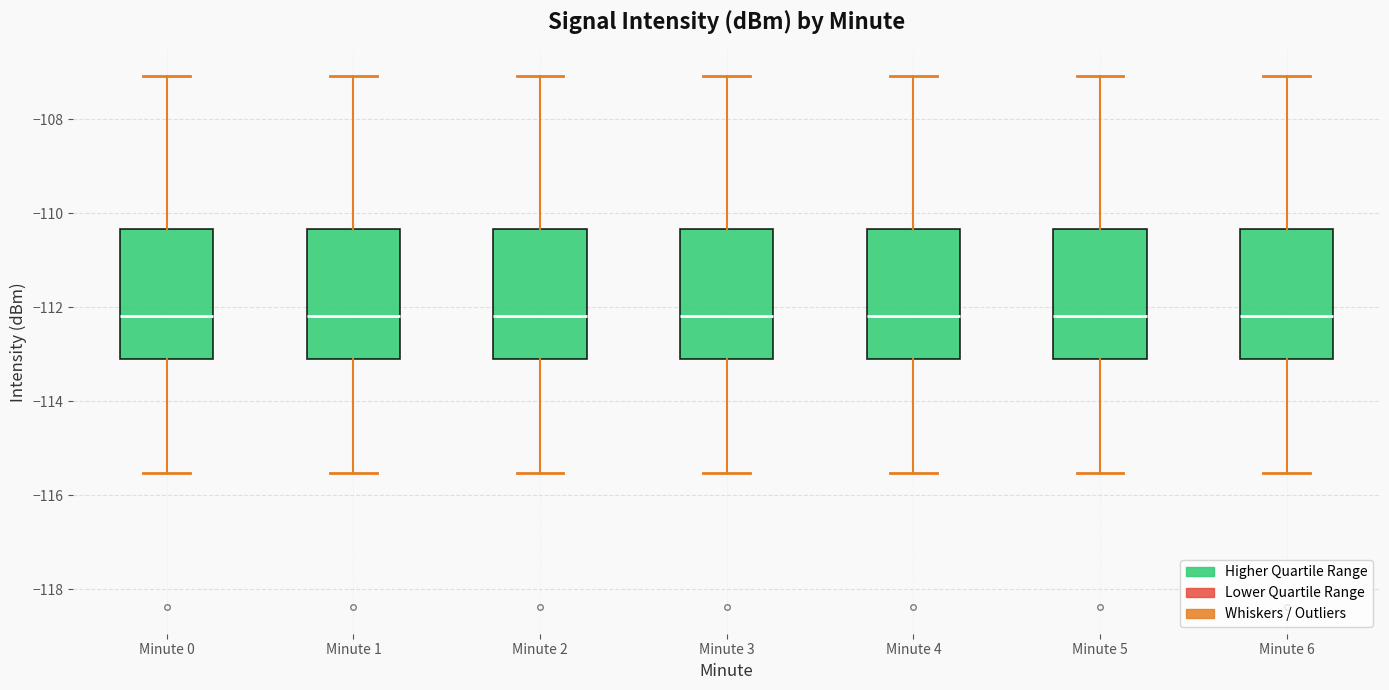

Where is the upper edge of the box for Minute 6 on the y-axis? The values are not printed on the chart, so give them approximately, as read against the axis.

-110.4